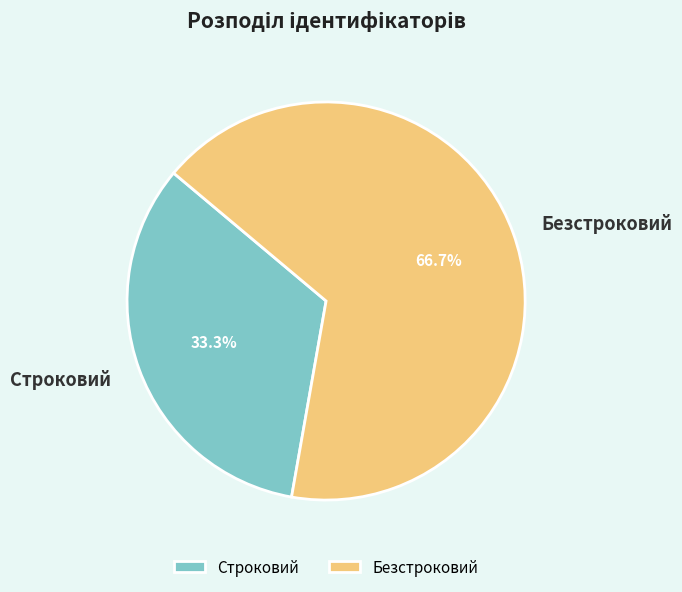

Which slice is the largest?

Безстроковий